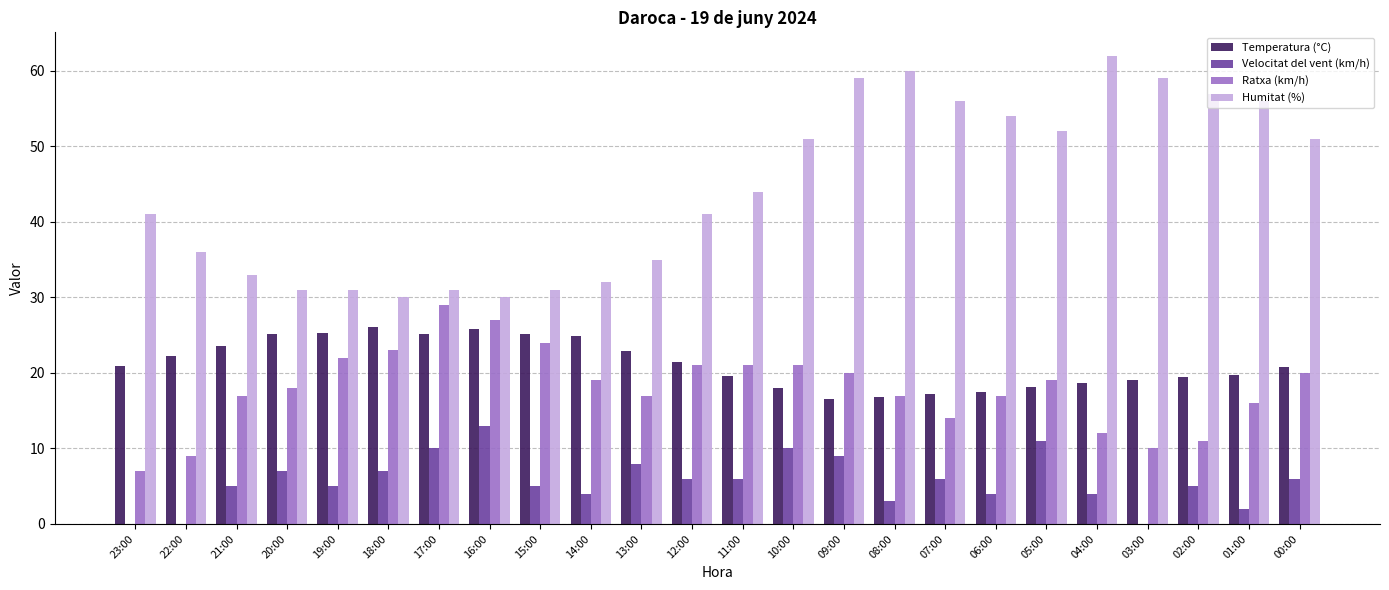

How many data points does each series have?

24